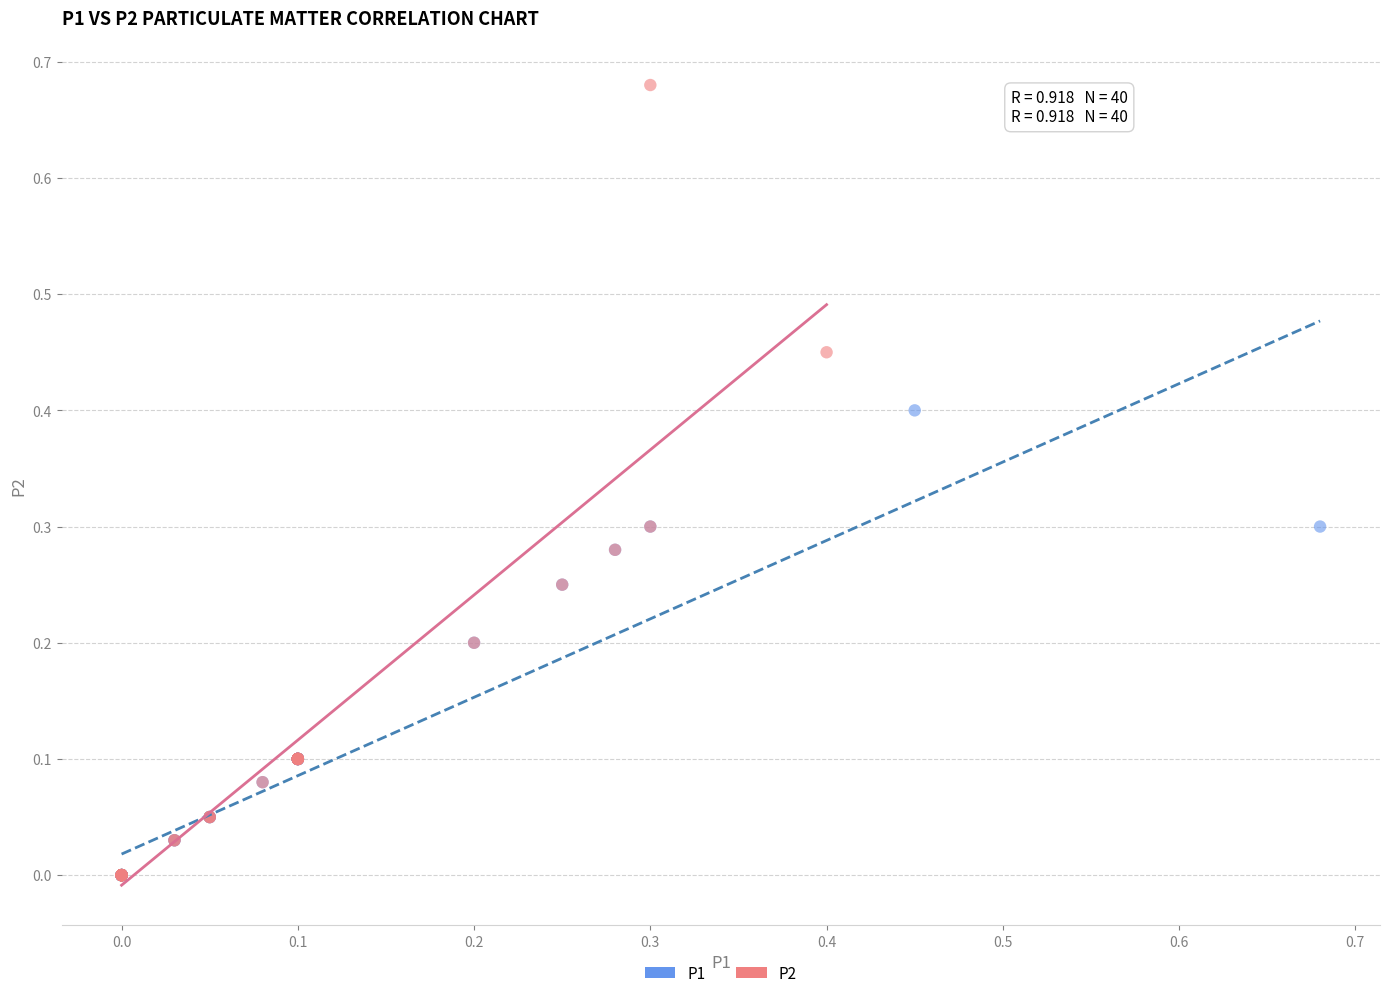

Which series has the widest spread of Y values?

P2